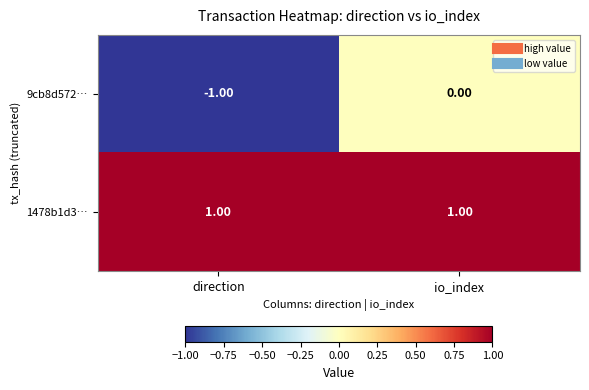

At which category is the sum across all series the highest?

io_index